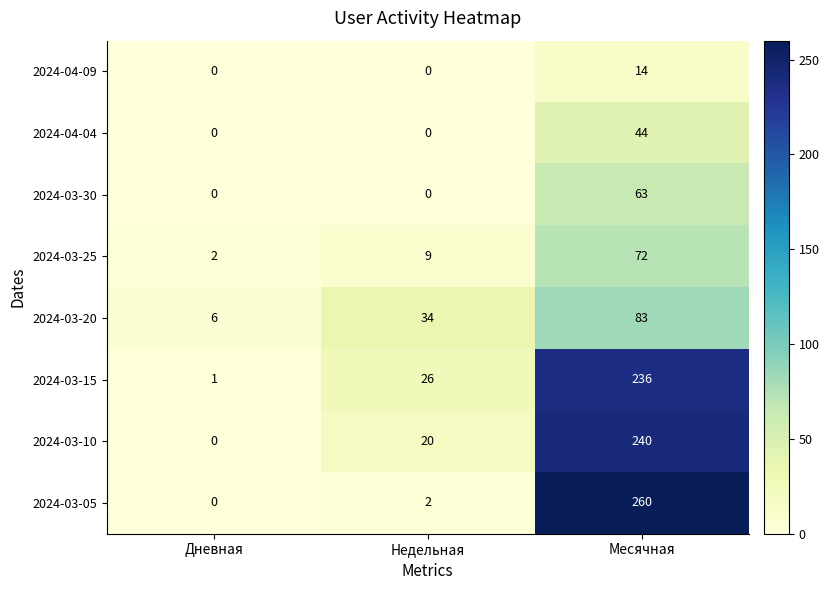

What is the sum of all 2024-03-10 values?

260